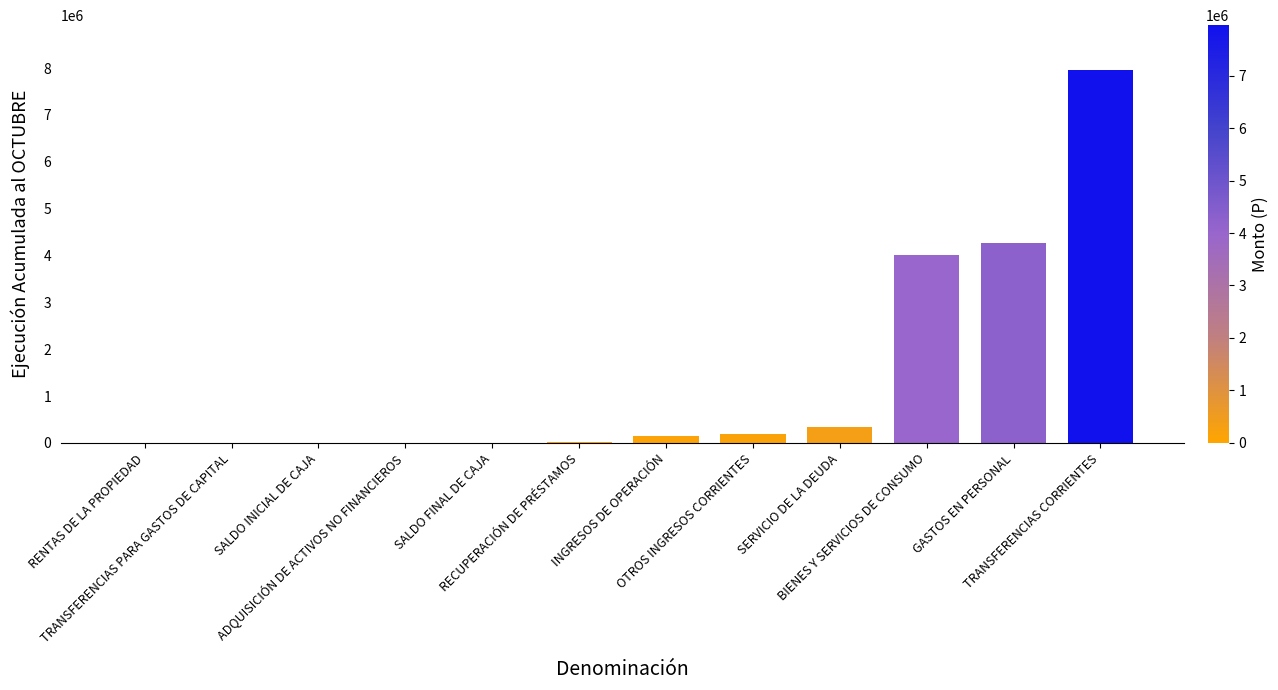

Does the chart contain stacked bars?

No